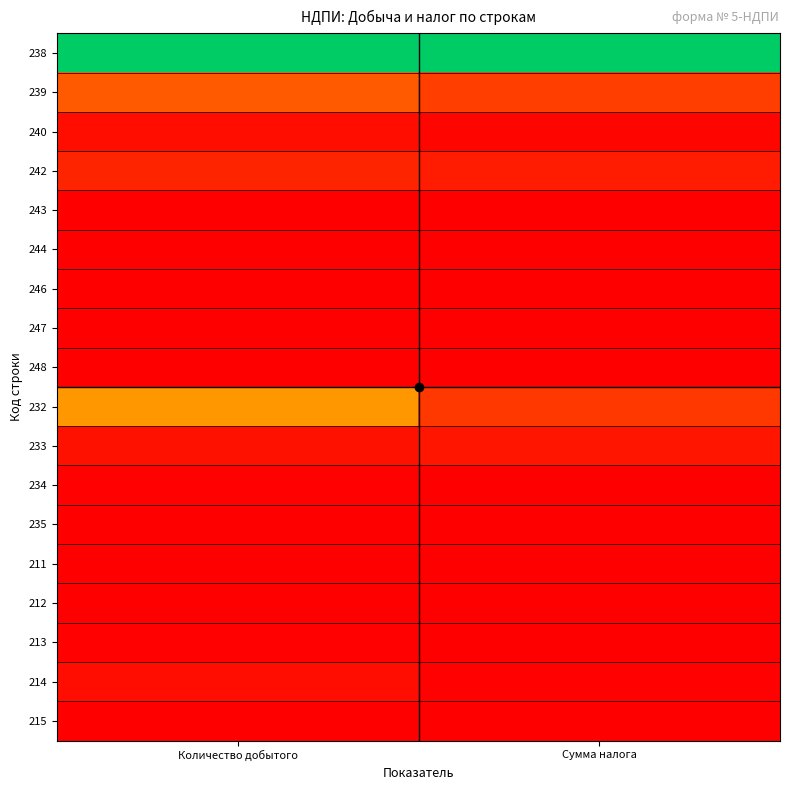

Which series has the largest range (max minus min)?

232